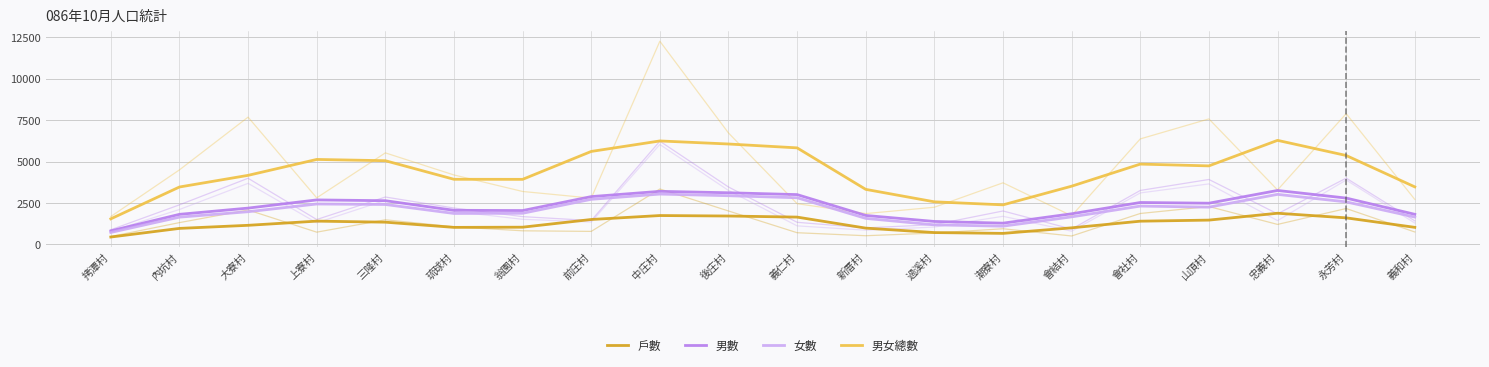

True or false: 女數 has more than 1 points higher than both neighbors.

True